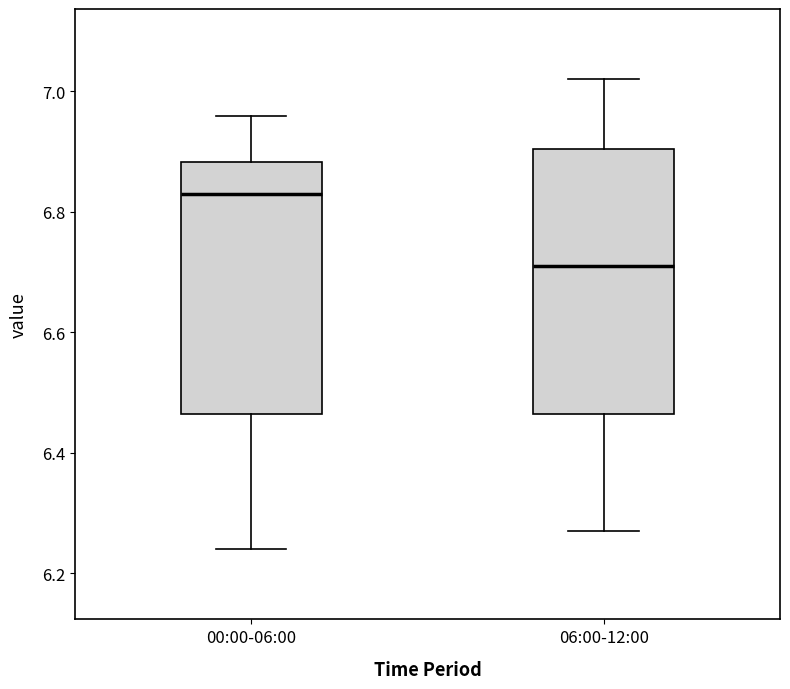

Which box is the tallest, from its lower edge to its upper edge?

06:00-12:00